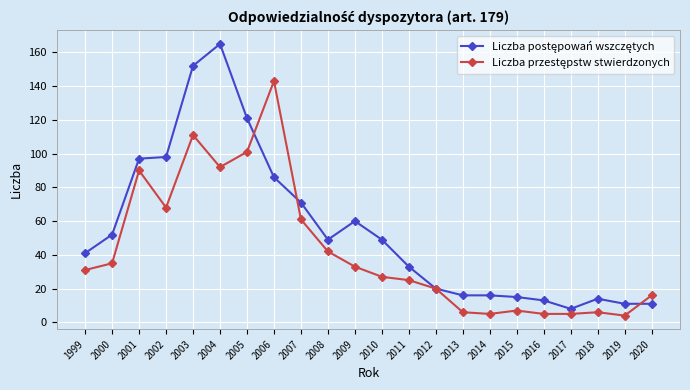

What is the maximum value shown in the chart?

165